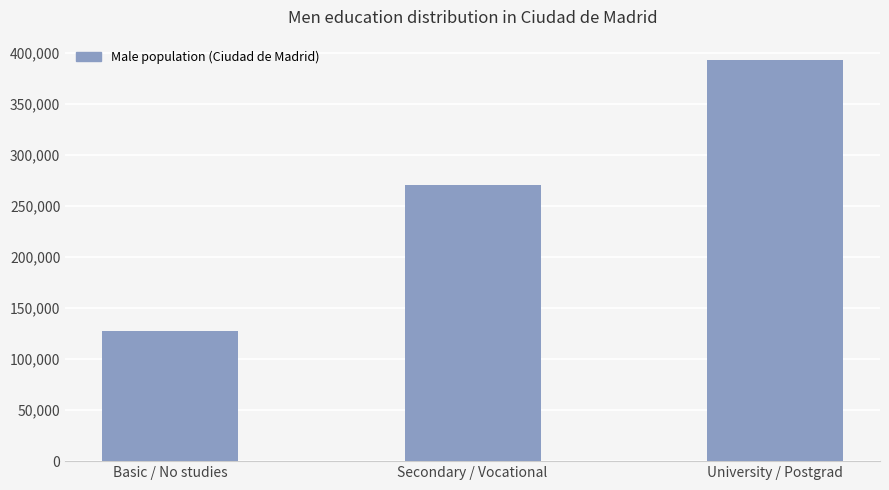

List the labels in order of value, largest first.

University / Postgrad, Secondary / Vocational, Basic / No studies